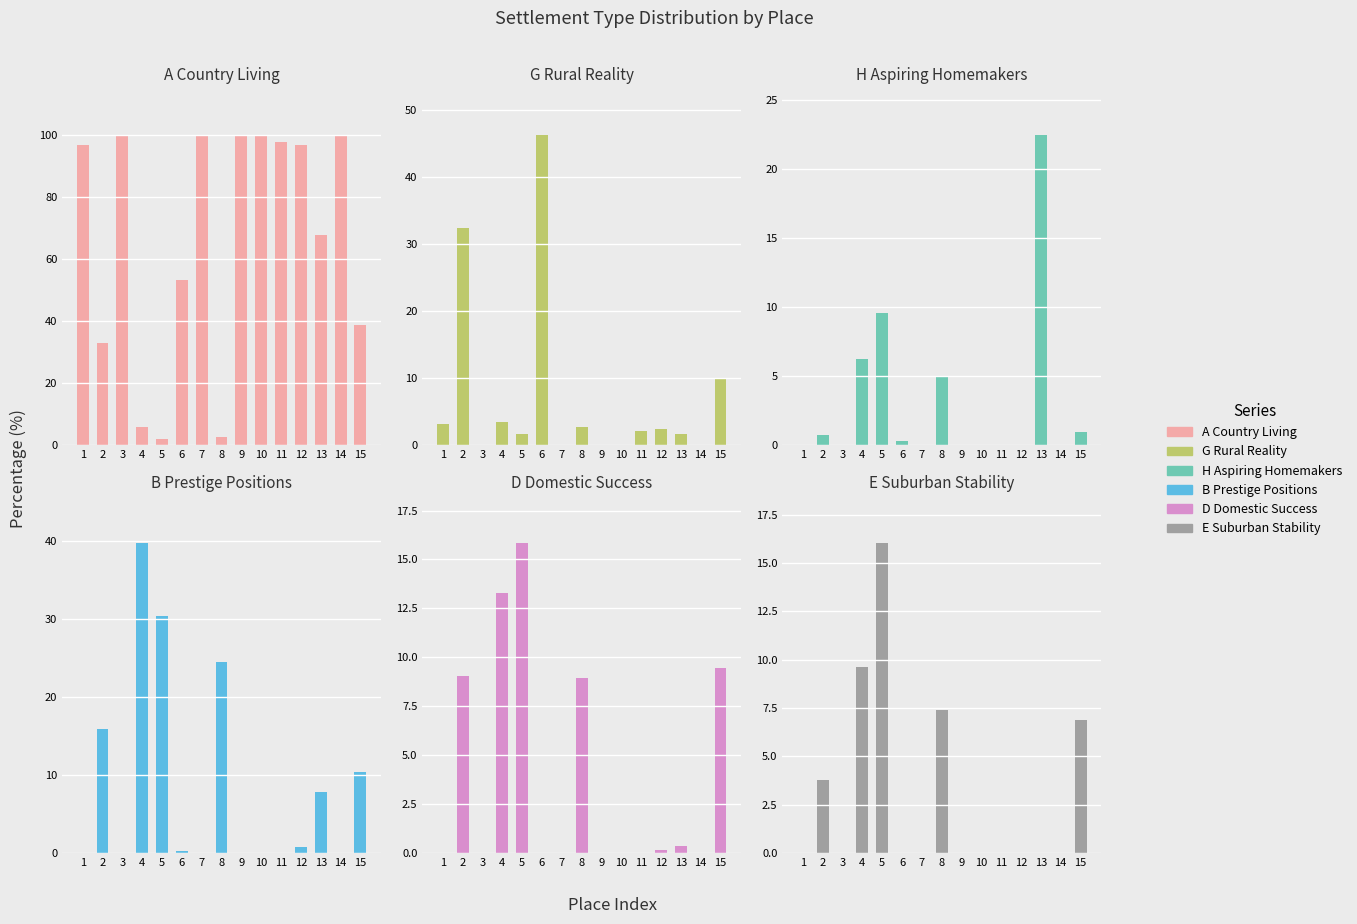

What is the spread (max minus min) of values at 6?

53.1